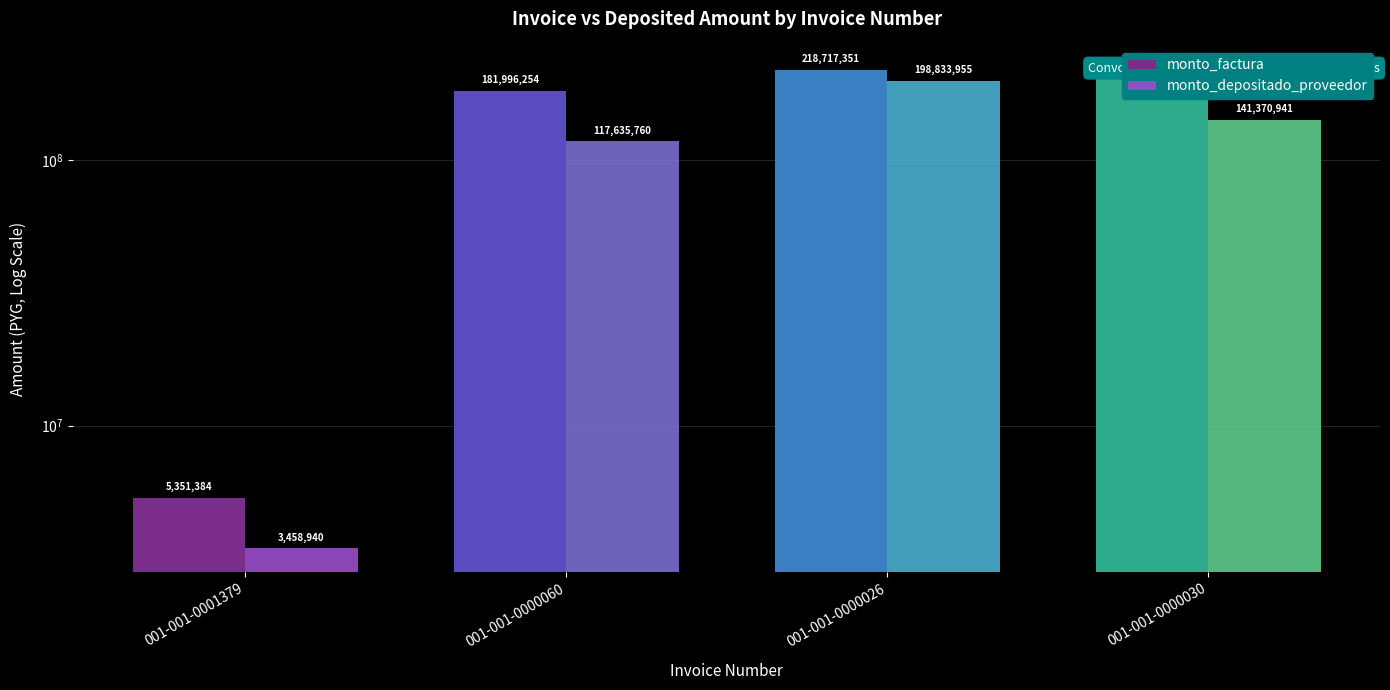

What is the lowest value of the monto_depositado_proveedor series?

3458940